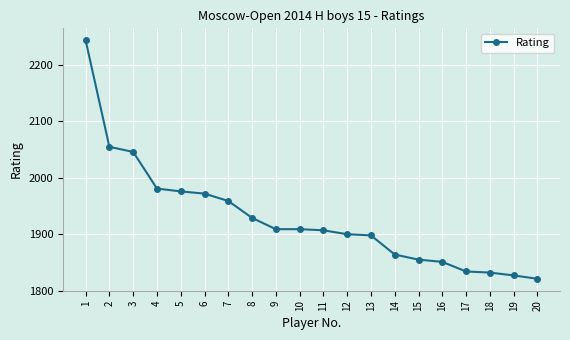

Between 13 and 9, which is larger?

9